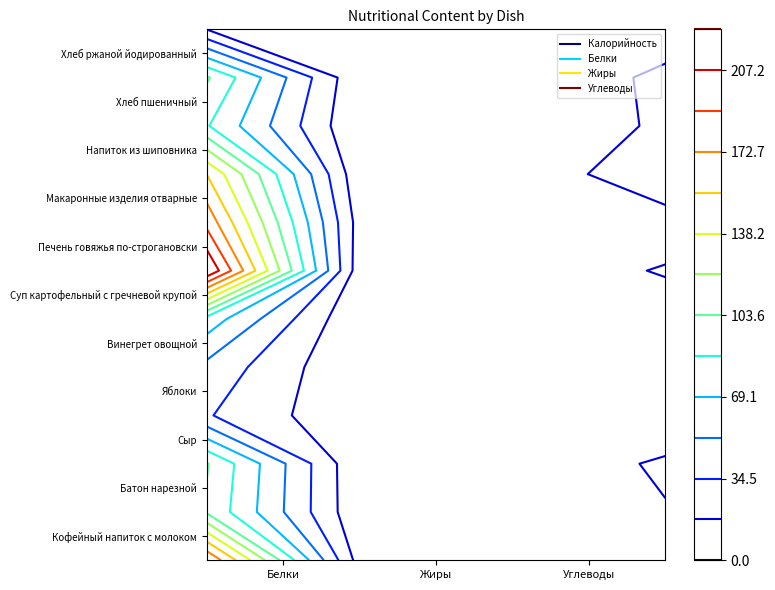

What is the approximate value of Батон нарезной at Жиры?

1.2